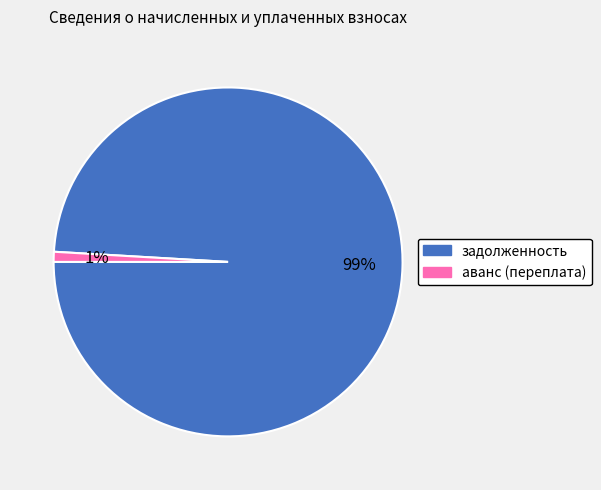

Count the number of slices in the pie.

2